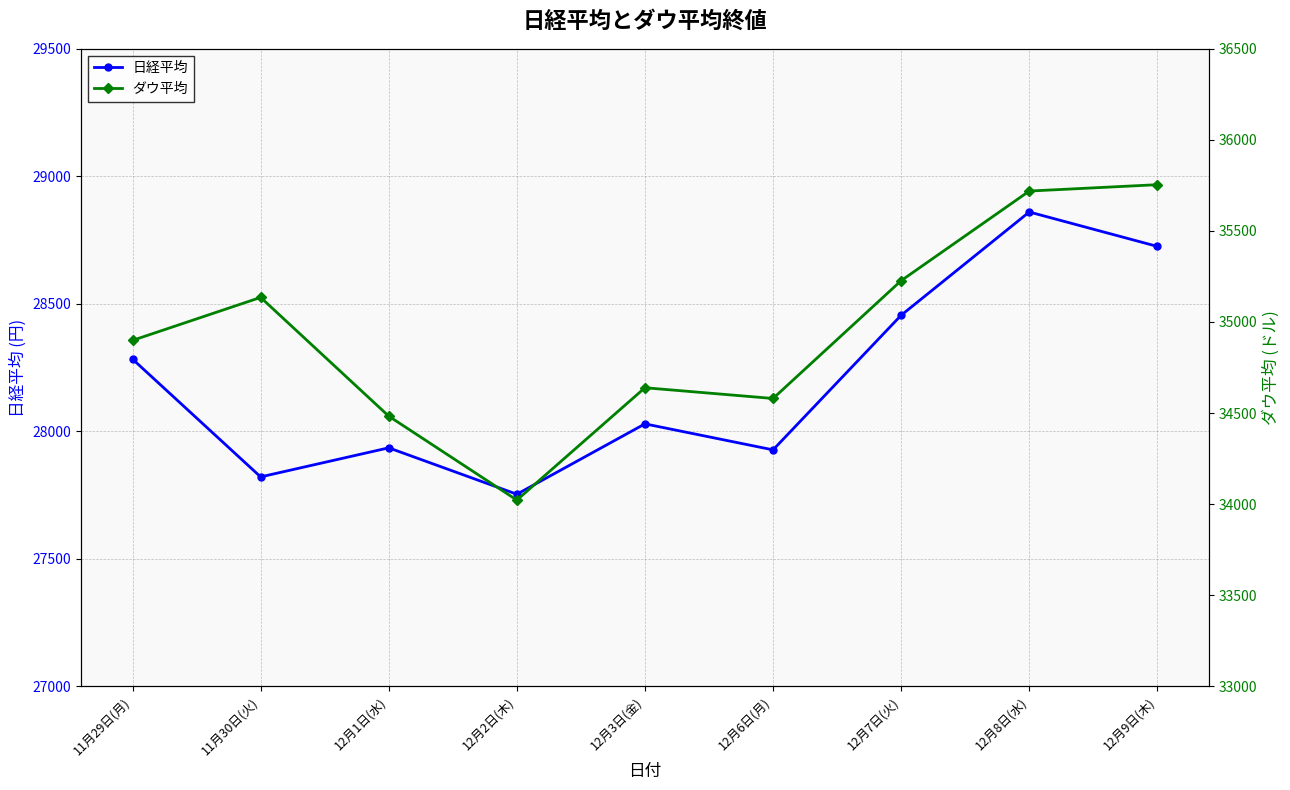

Does the chart have visible grid lines?

Yes